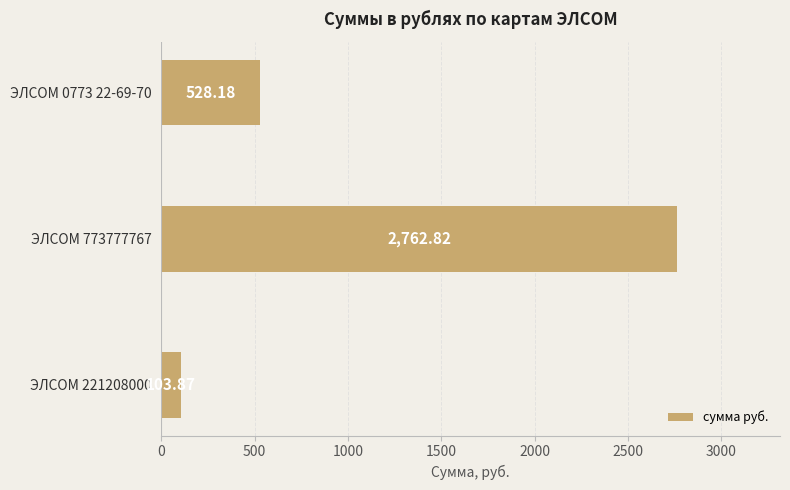

Rank the categories by value from lowest to highest.

ЭЛСОМ 221208000, ЭЛСОМ 0773 22-69-70, ЭЛСОМ 773777767